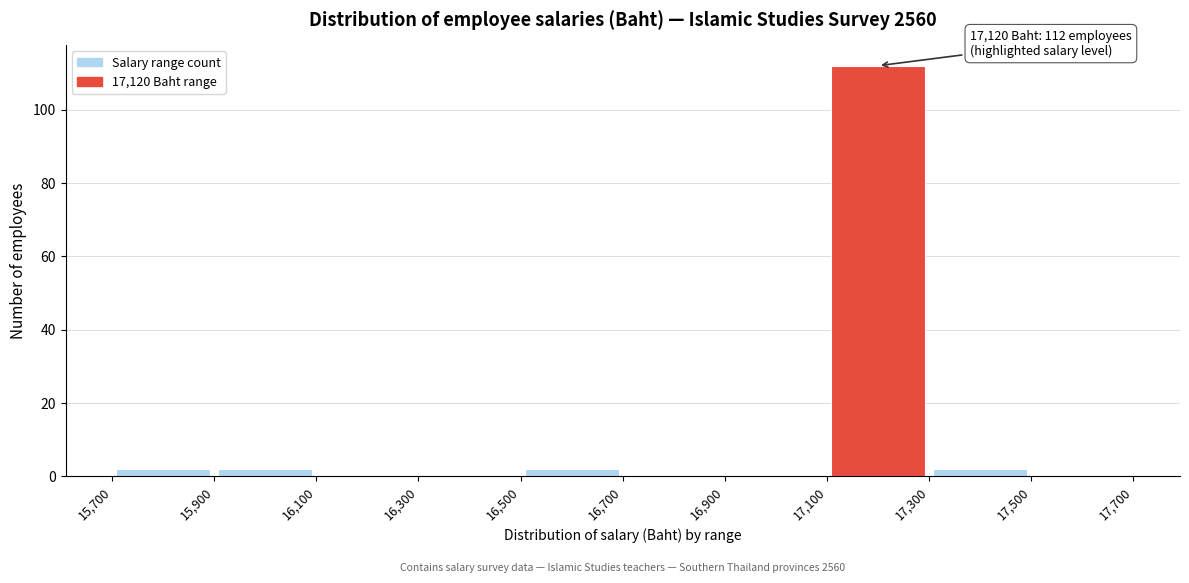

Over which range of the x-axis is the bar tallest?

17,100 to 17,300